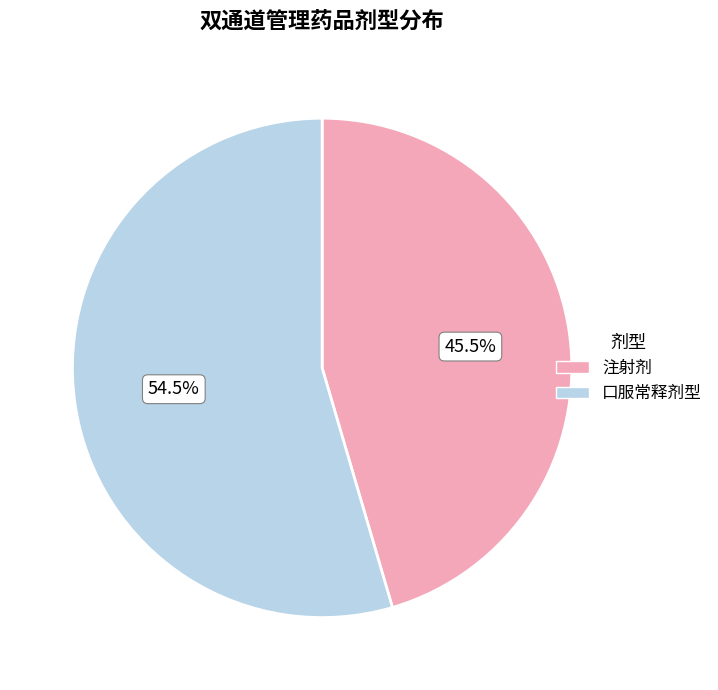

Combined, do 口服常释剂型 and 注射剂 account for over 50%?

Yes